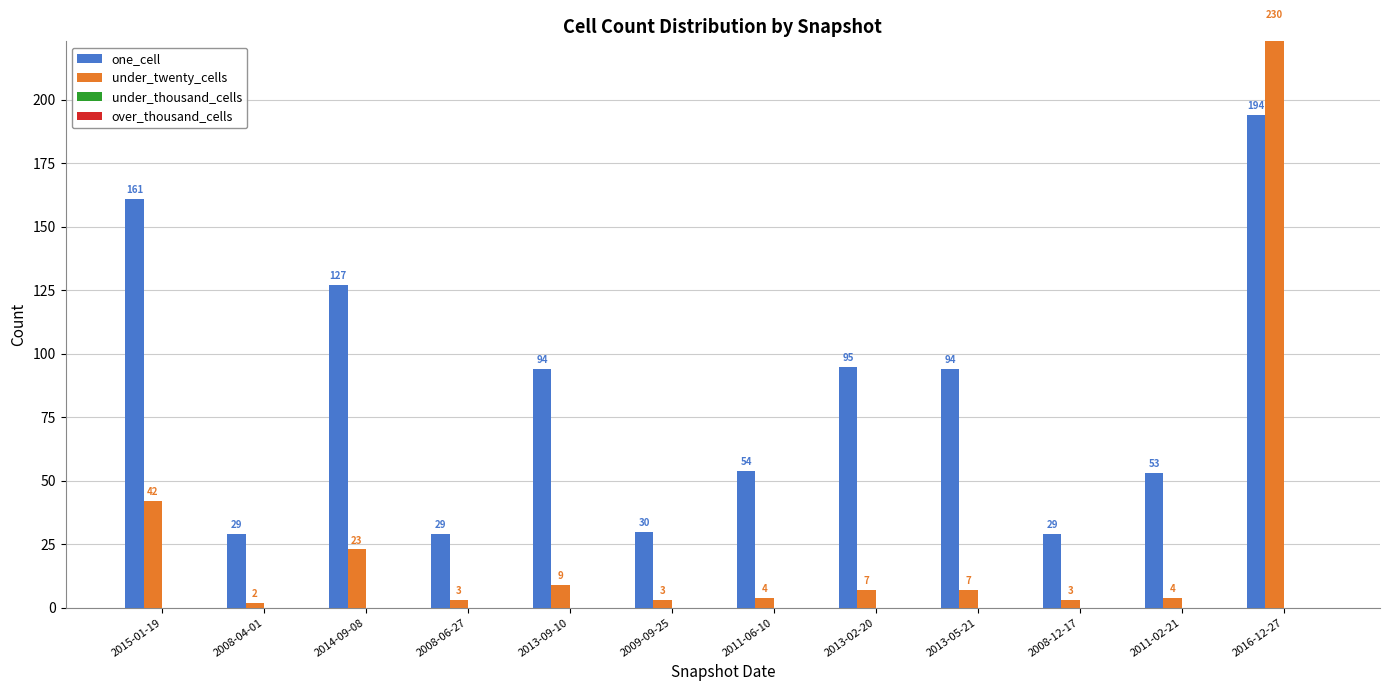

Which series has the largest total across all categories?

one_cell